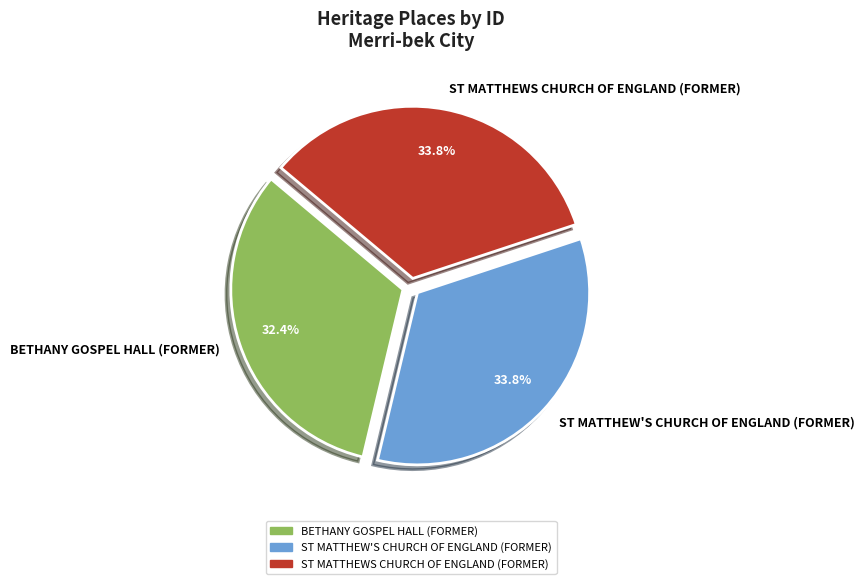

To the nearest percent, what is the difference between the largest and smallest slice percentages?

1%